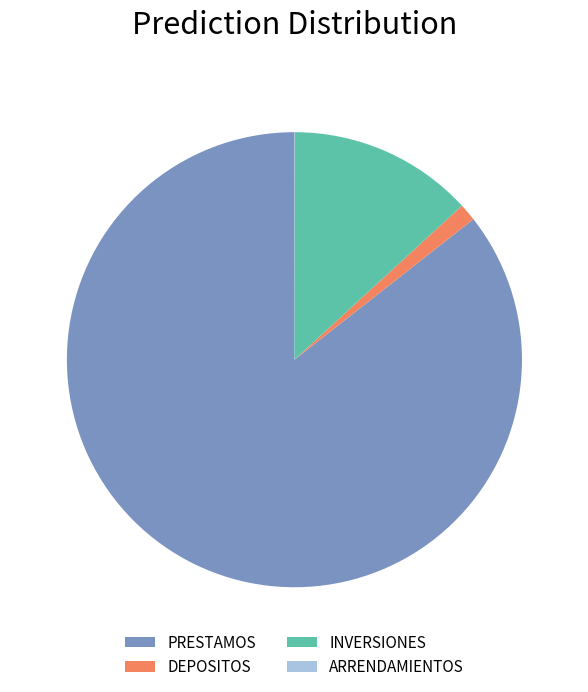

Is it true that DEPOSITOS is 1% of the pie?

True